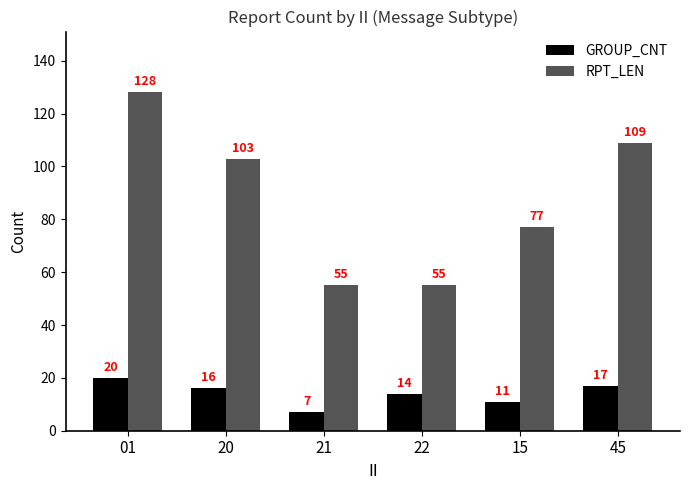

True or false: GROUP_CNT has a value of 29 at 45.

False